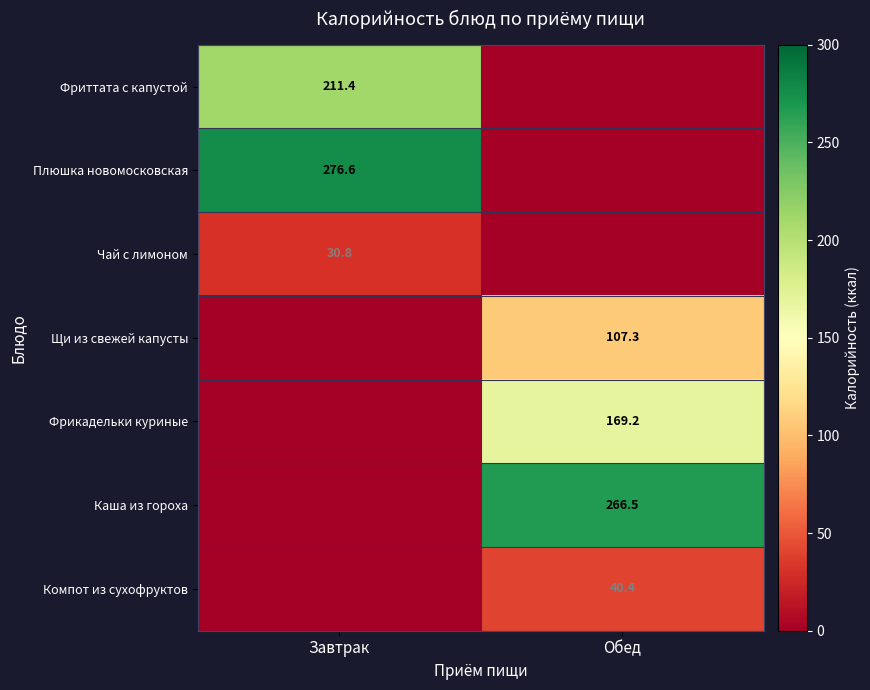

The Плюшка новомосковская series shows 276.6 at Завтрак. True or false?

True